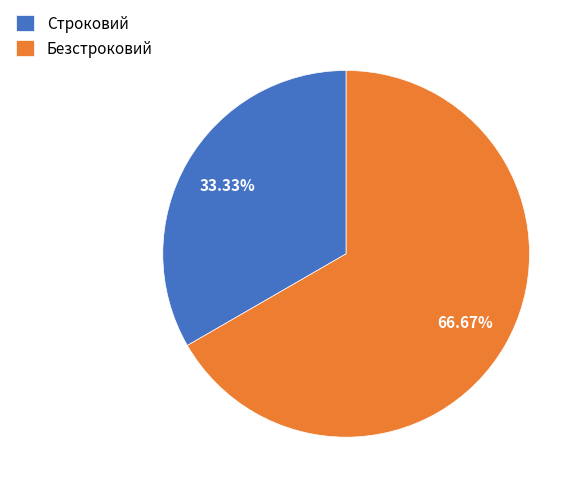

Which slice represents more than half of the pie?

Безстроковий